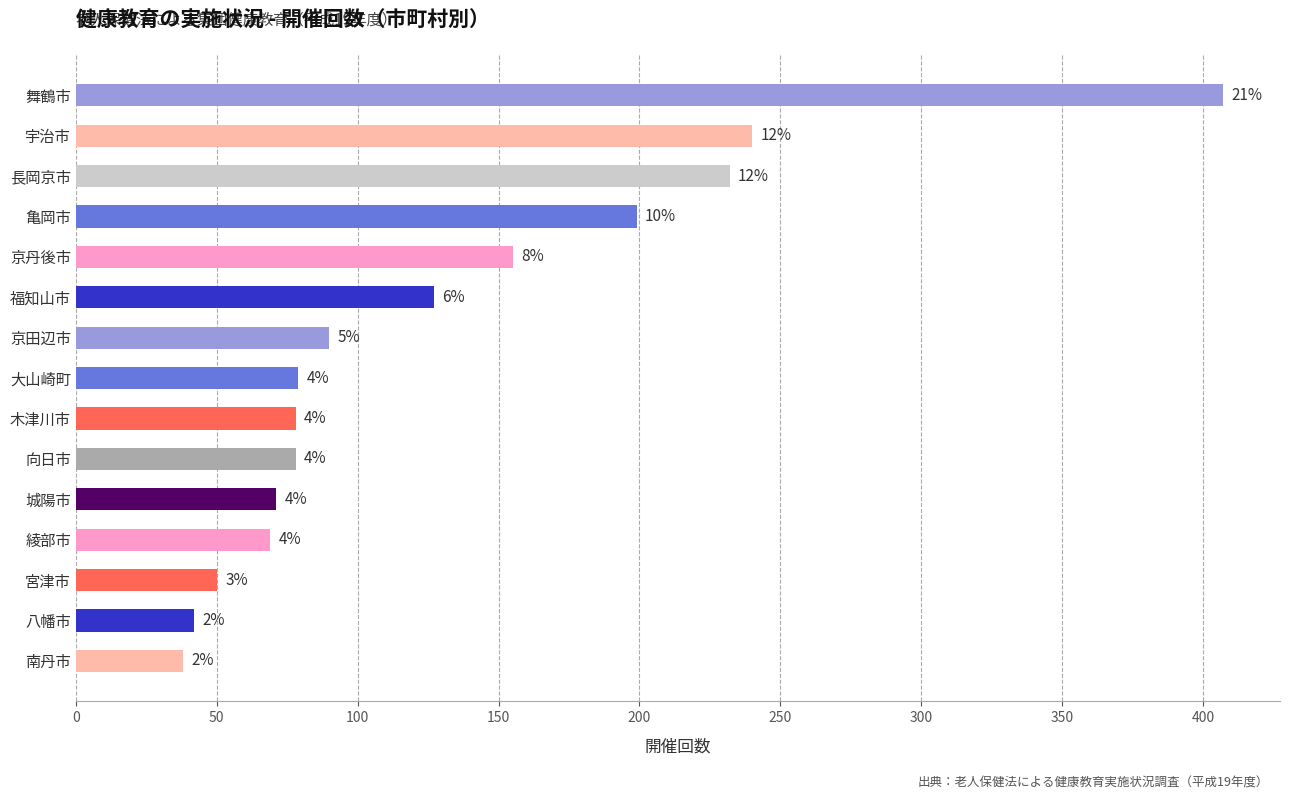

How many bars are there in total?

15